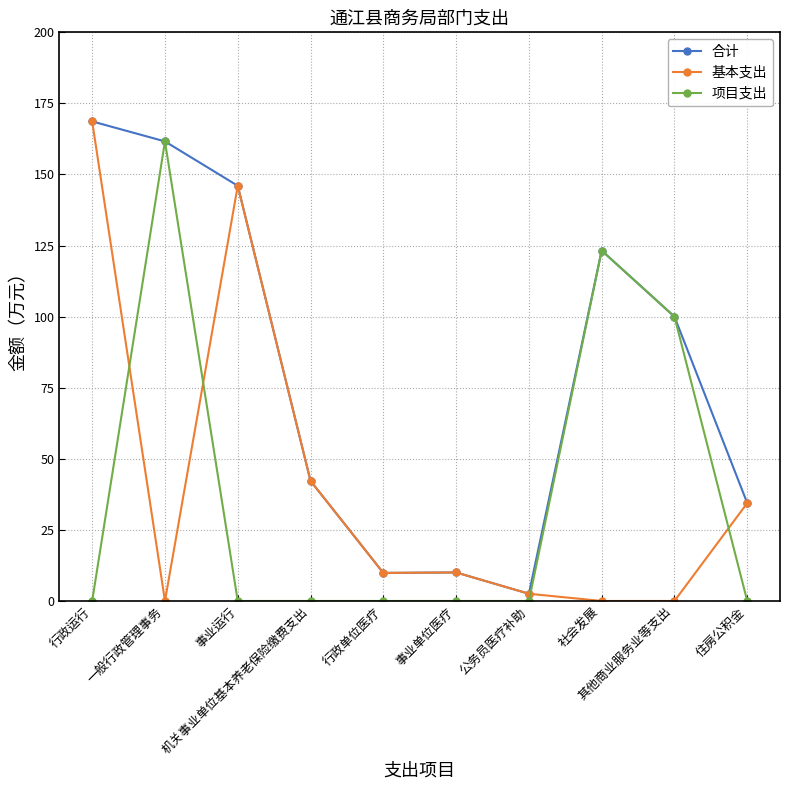

How many intersections are there between 基本支出 and 项目支出?

4